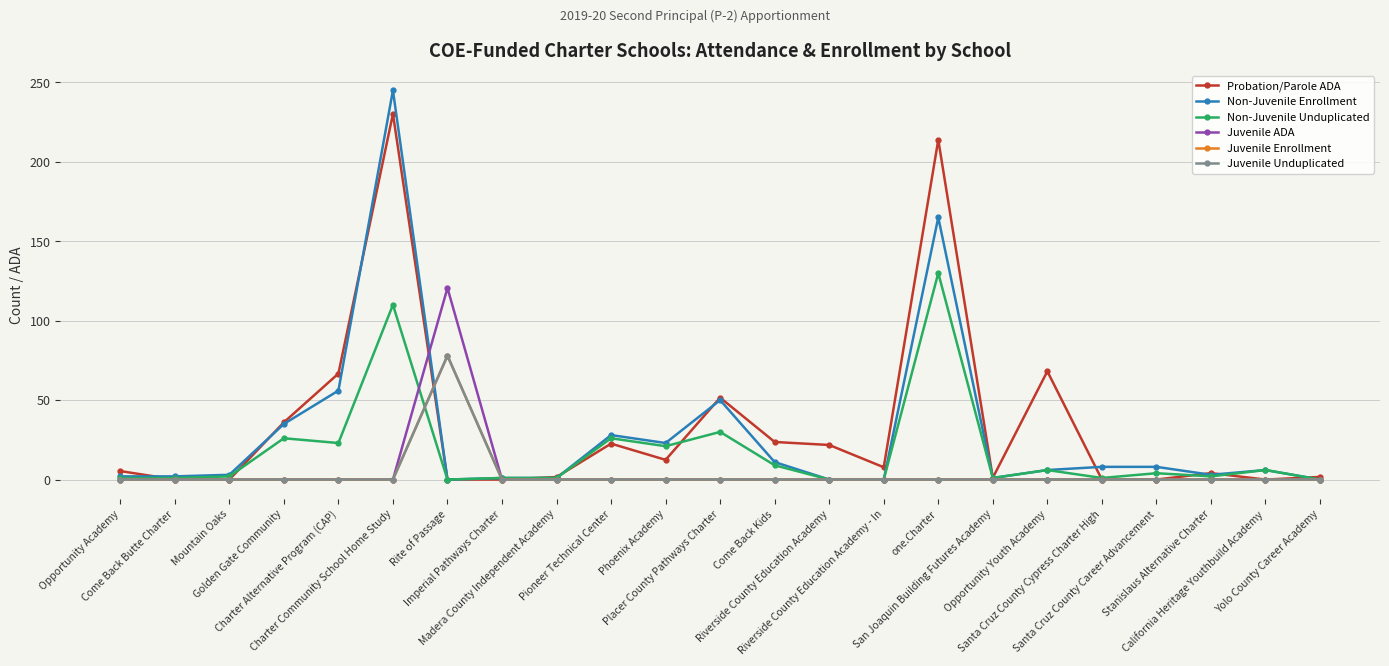

How many interior local peaks does the Juvenile Unduplicated series have?

1